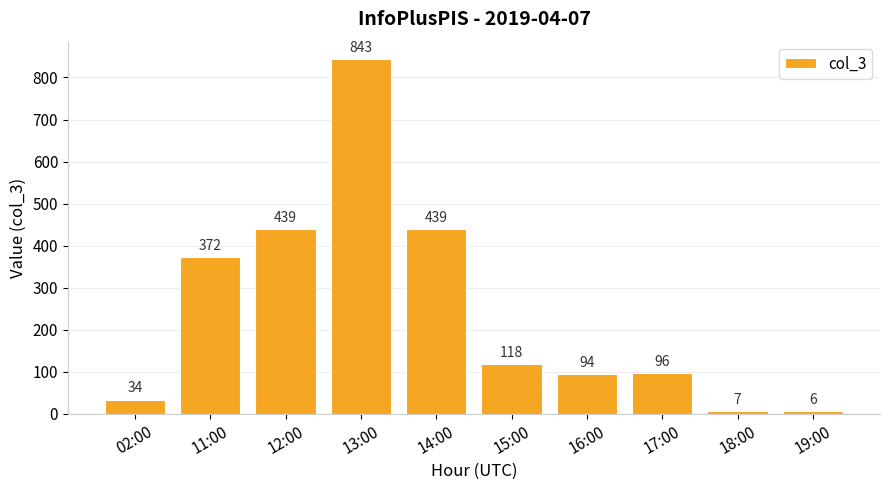

What is the ratio of the value at 13:00 to the value at 12:00?

1.9